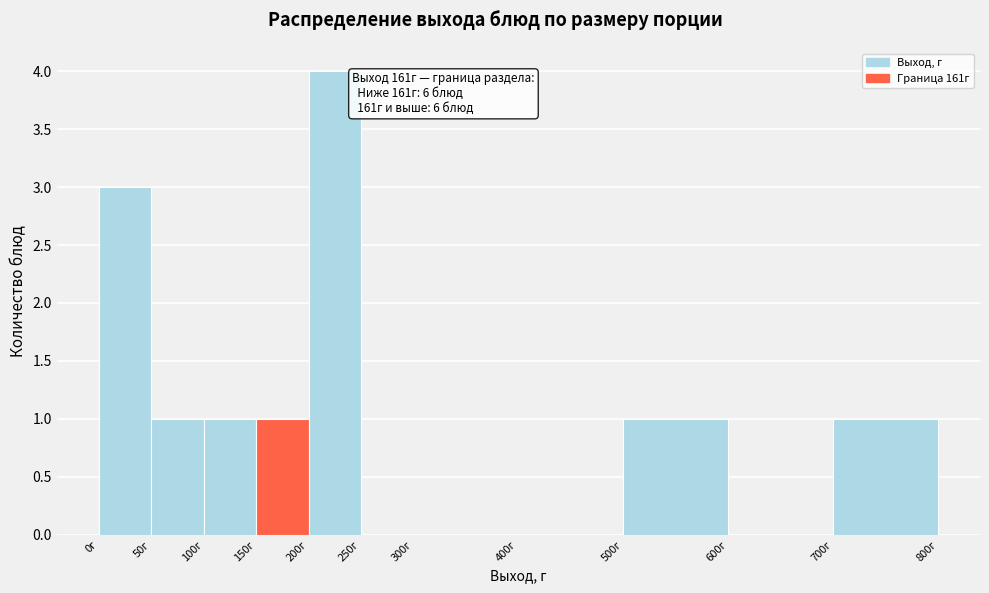

Which range on the x-axis has the tallest bar?

200 to 250